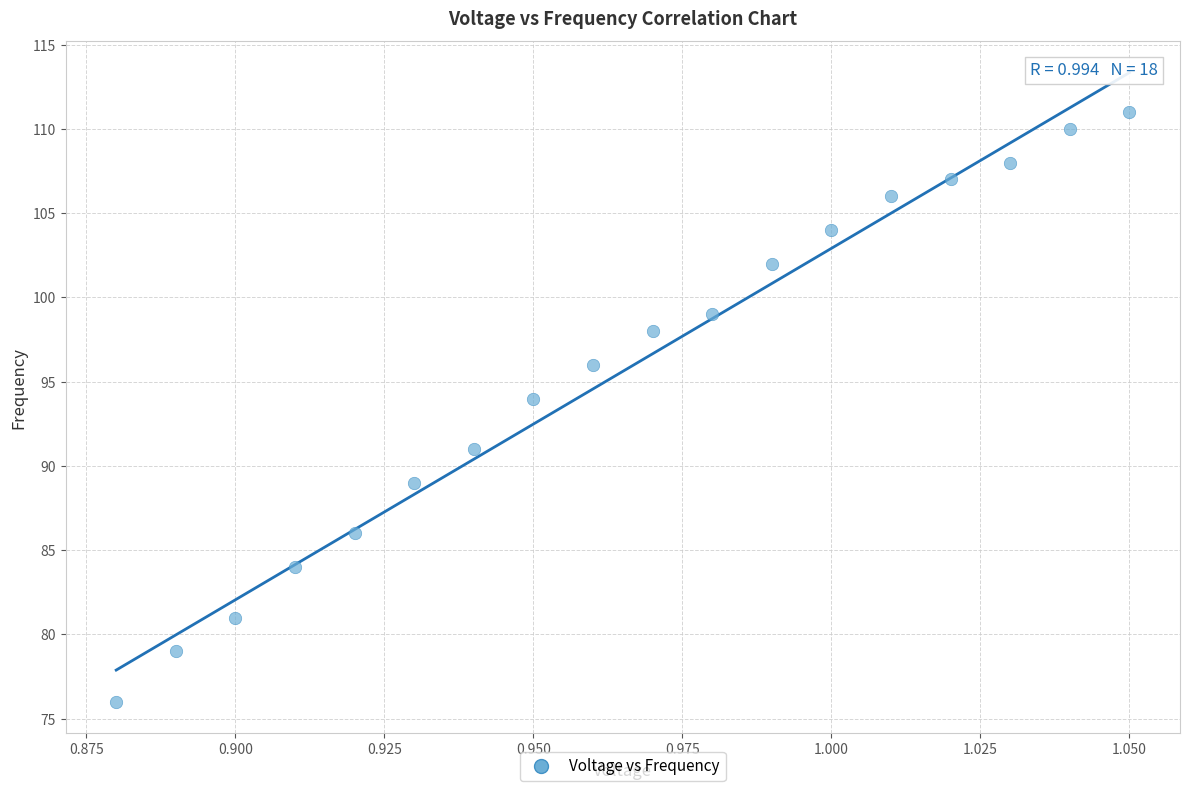

What Y value in the scatter plot is closest to 93?

94